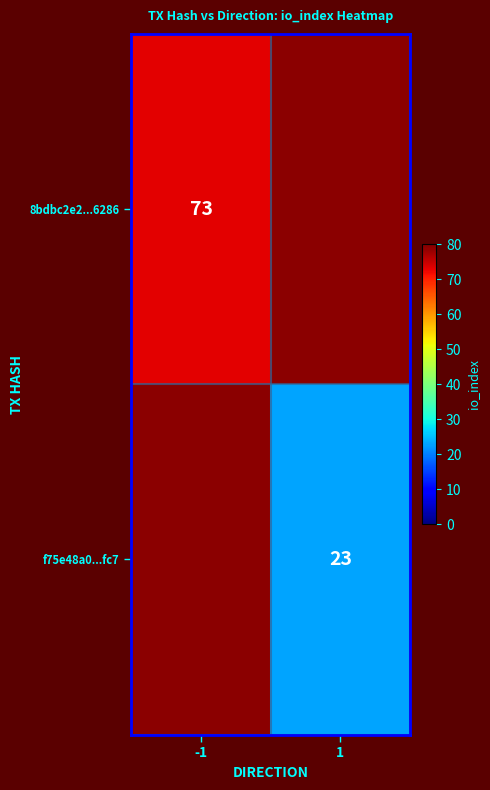

What is the minimum value shown in the chart?

23.0